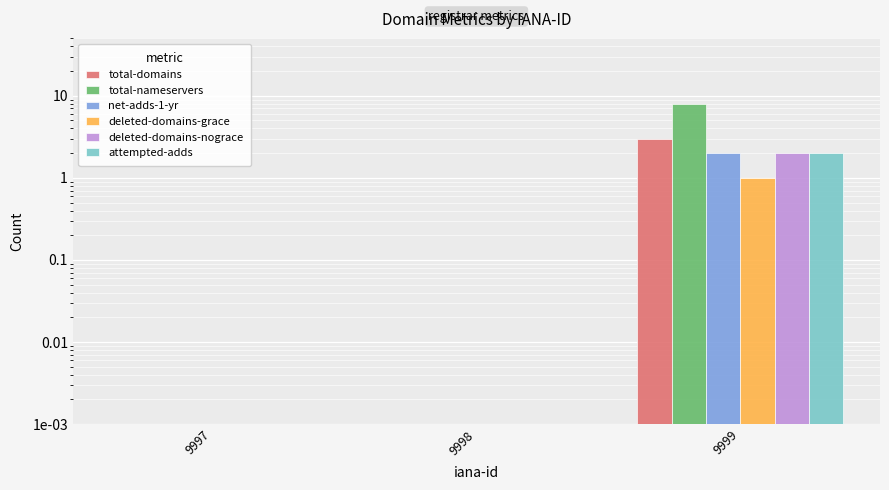

What is the average value of the total-domains series?

1.0